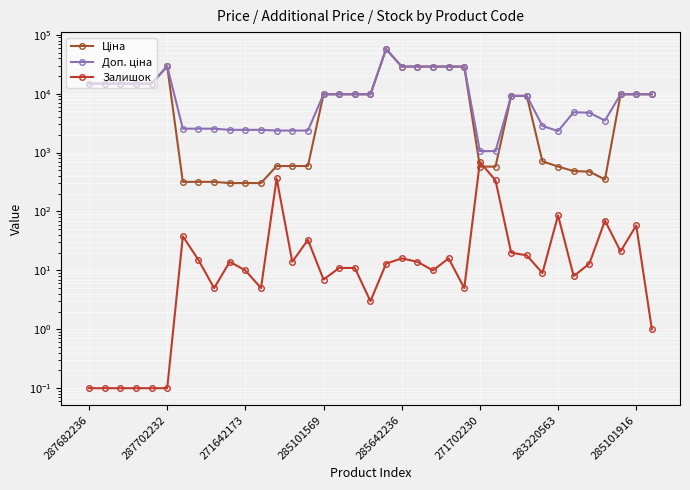

What are all the series names shown in the legend?

Ціна, Доп. ціна, Залишок